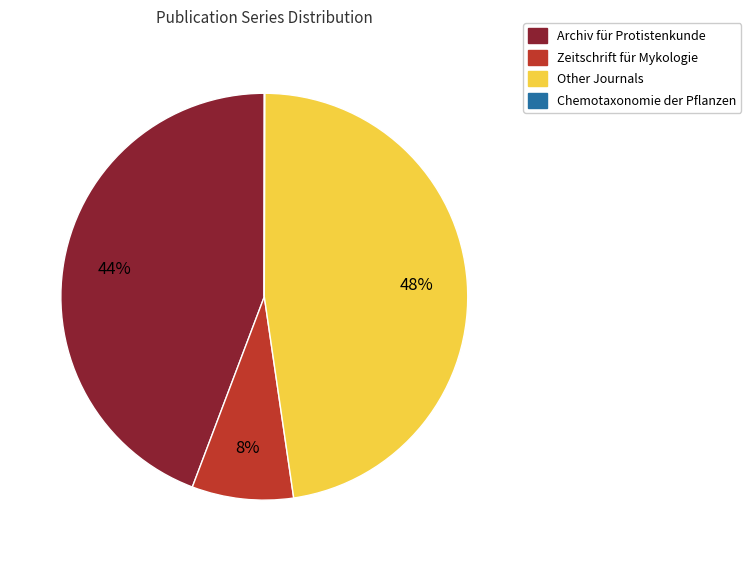

Is there any slice that represents more than half of the pie?

No